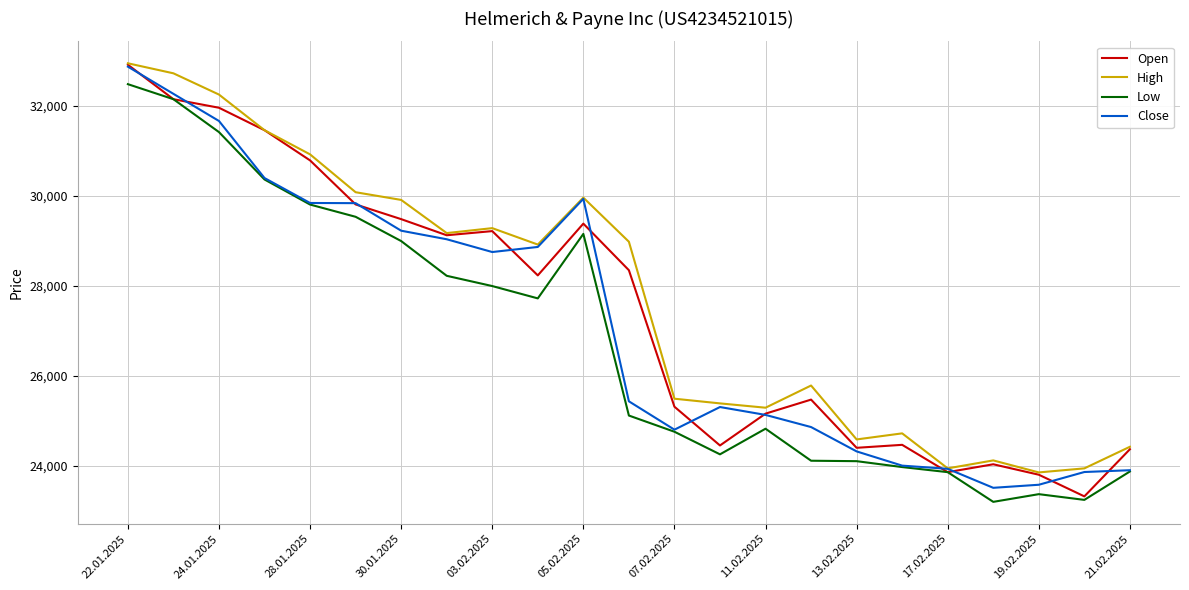

List the series in order of their overall mean, lowest first.

Low, Close, Open, High